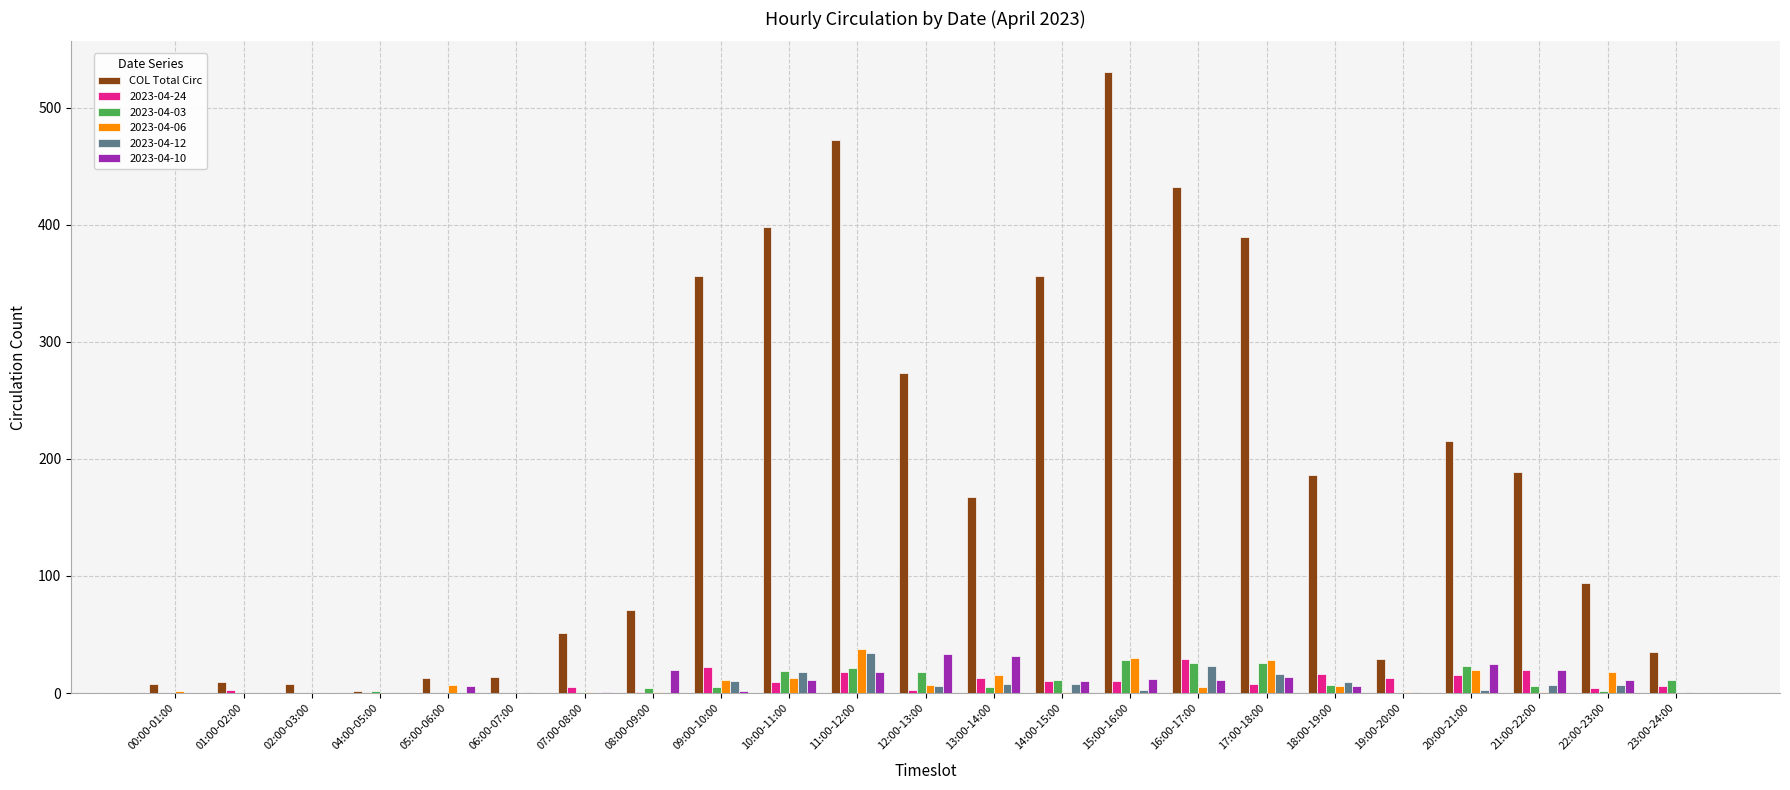

Is it true that 2023-04-10 equals 20 at 21:00-22:00?

True